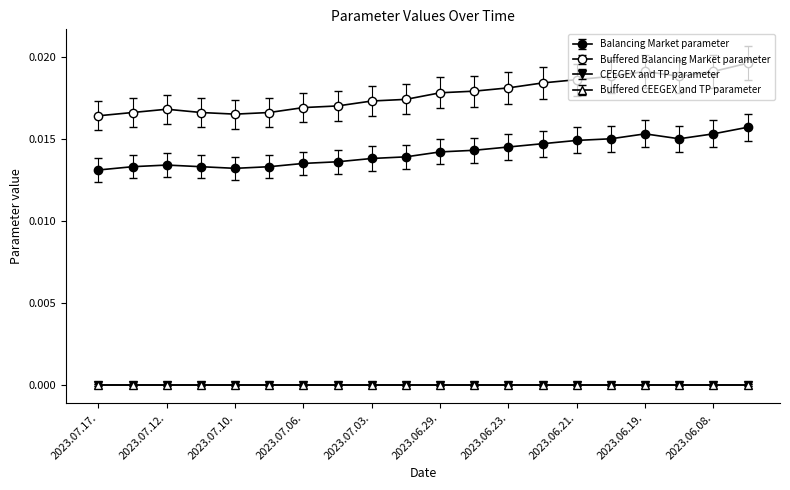

At which category is the sum across all series the highest?

2023.06.07.